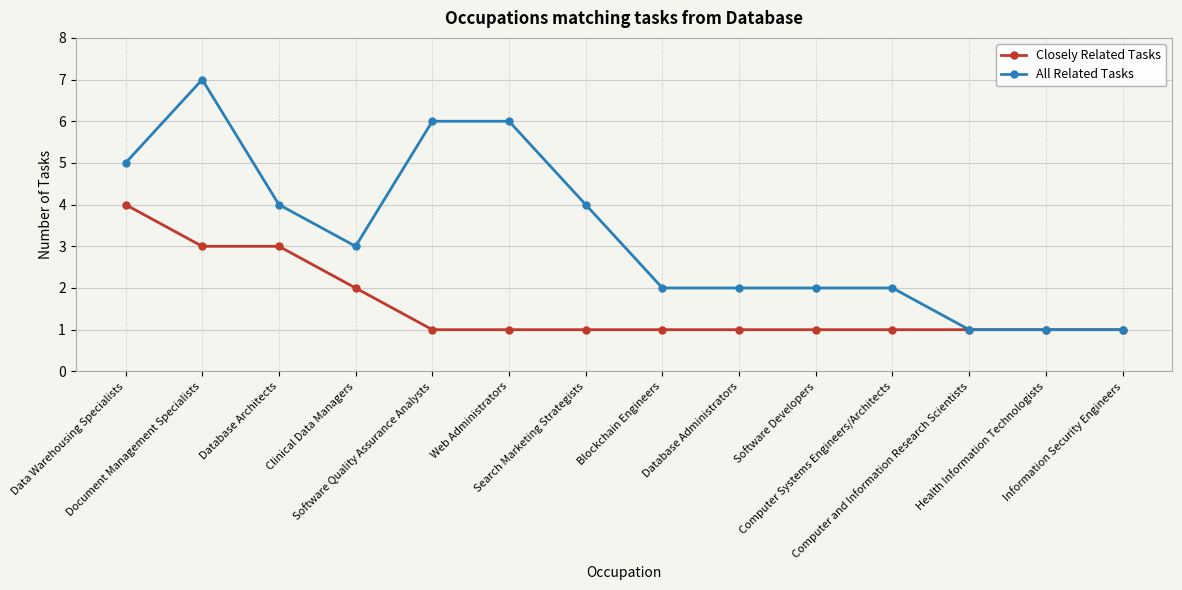

What position from the left is Software Developers?

10